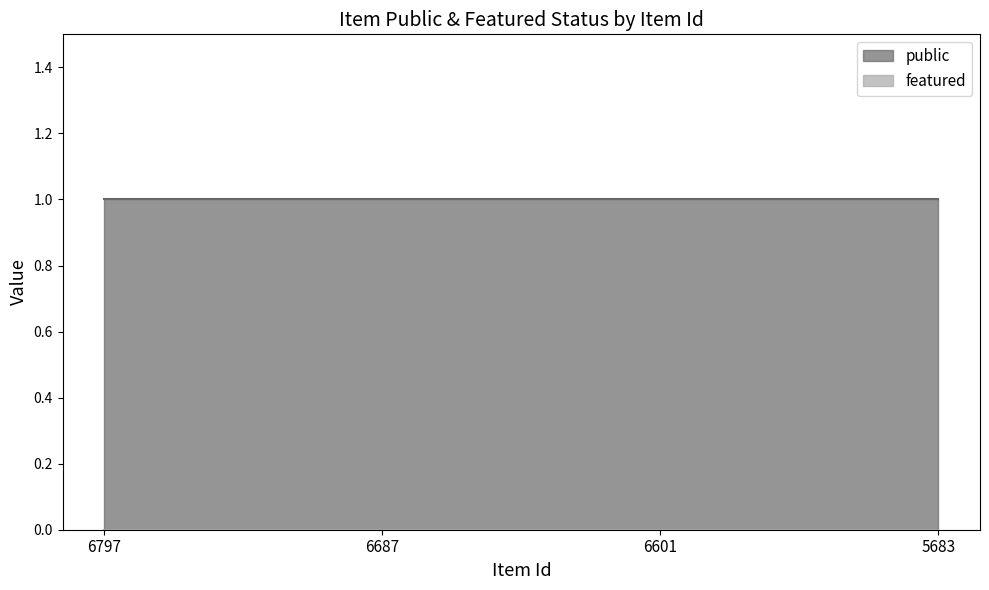

Between 6687 and 6601, which is larger?

6687